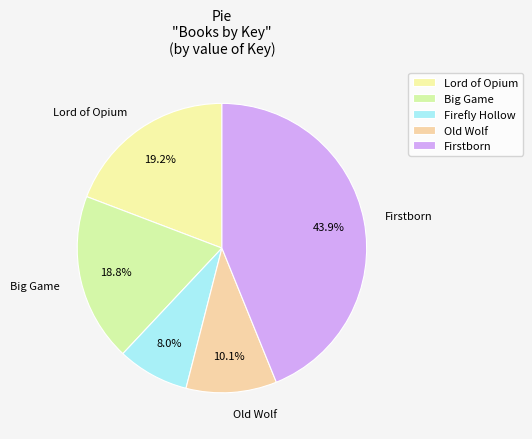

What percentage is NOT represented by Firstborn?

56.1%